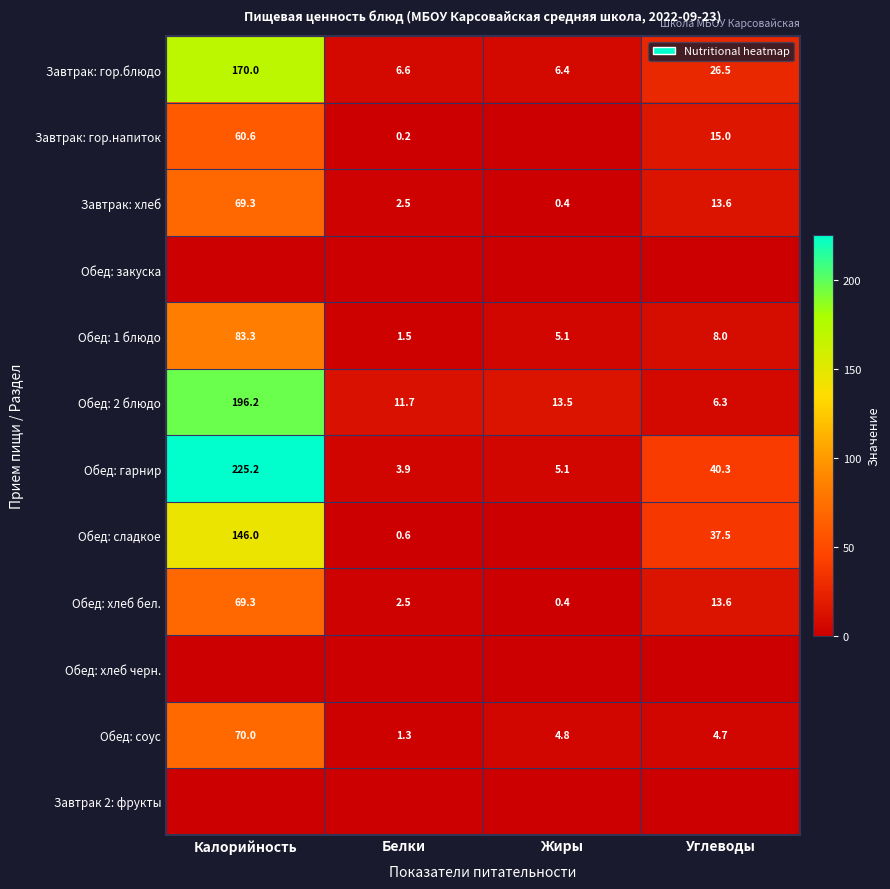

Rank the categories by Обед: 1 блюдо value from highest to lowest.

Калорийность, Углеводы, Жиры, Белки